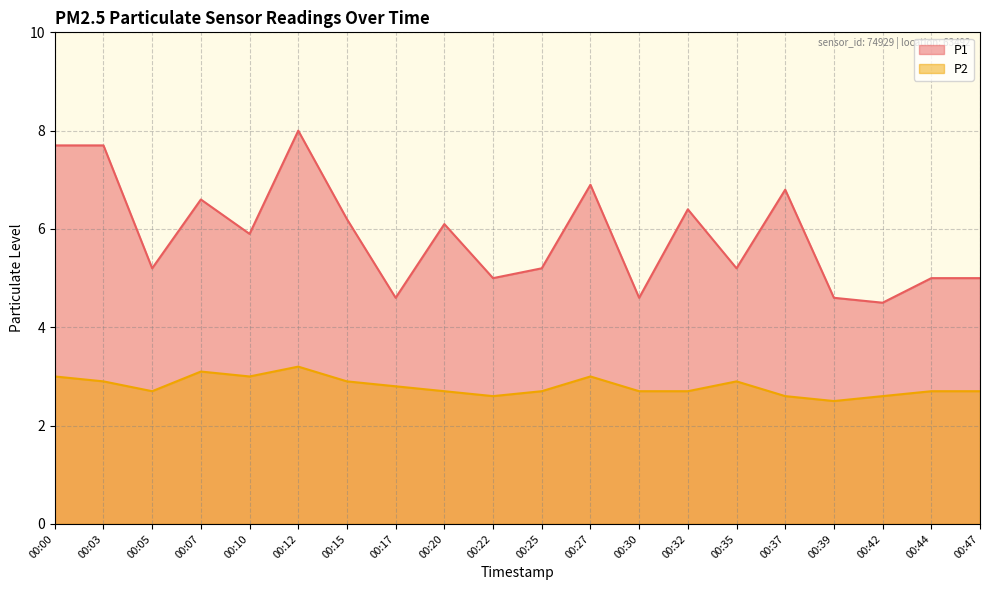

Which series has the largest range (max minus min)?

P1